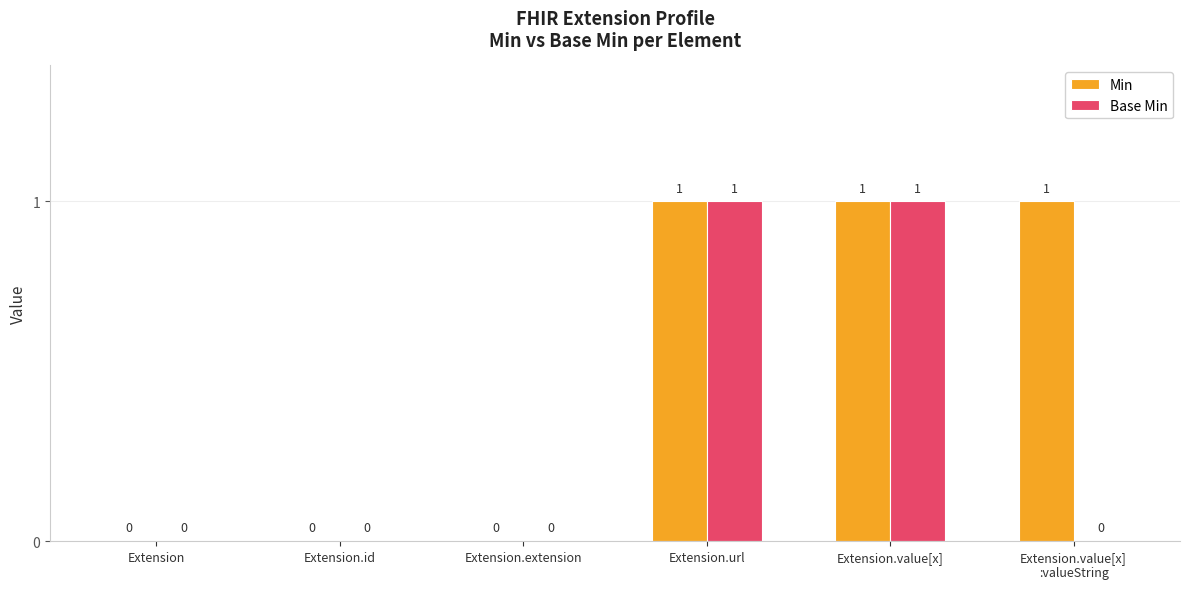

How many Min values are between 0 and 1?

6